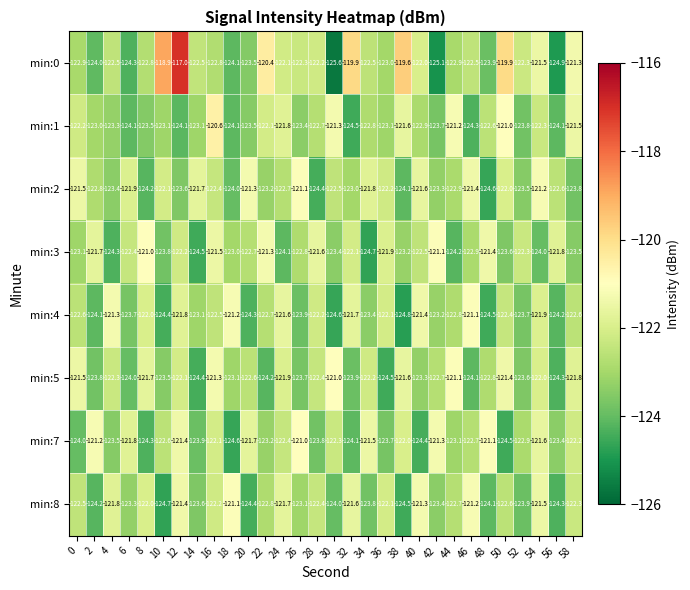

How many series are shown in this chart?

8